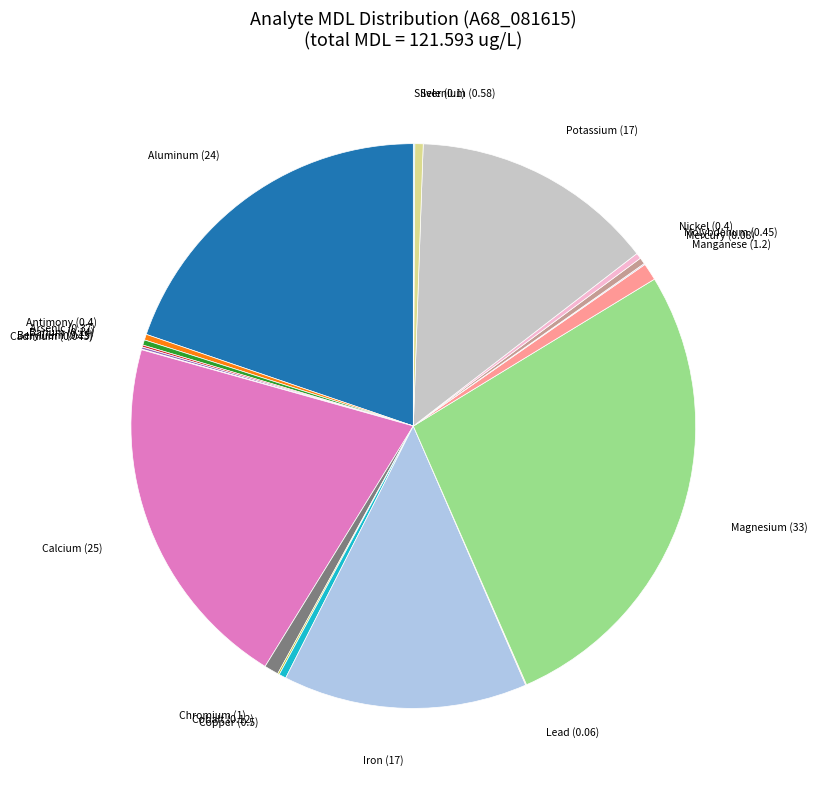

Is there any slice that represents more than half of the pie?

No